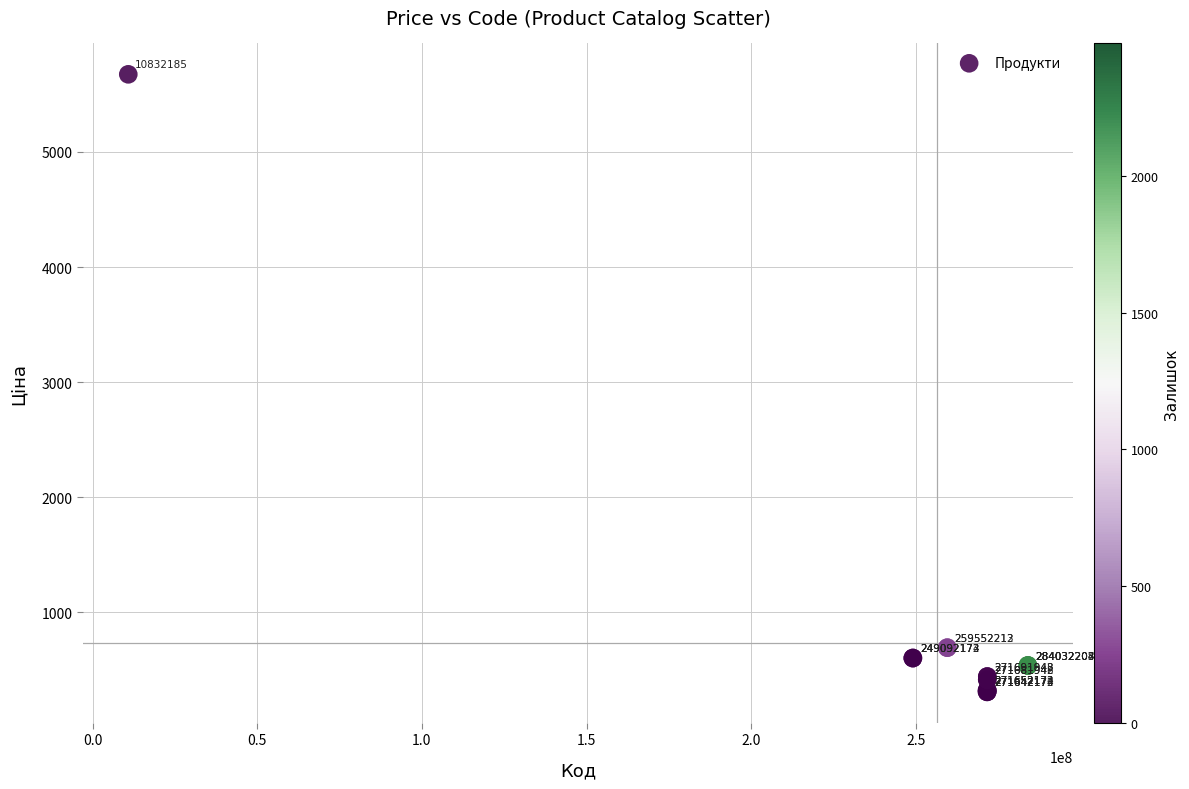

What Y value in the scatter plot is closest to 2992?

693.7